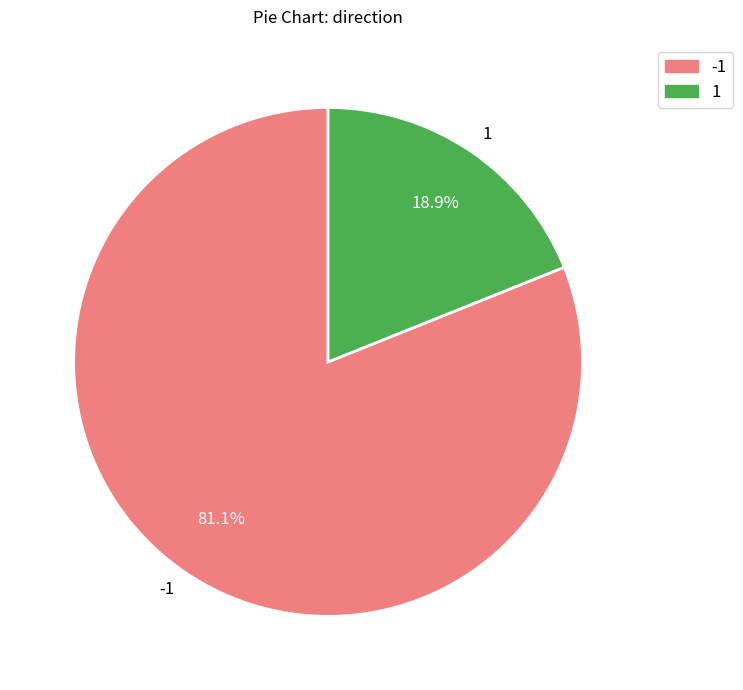

What portion of the pie excludes 1?

81.1%